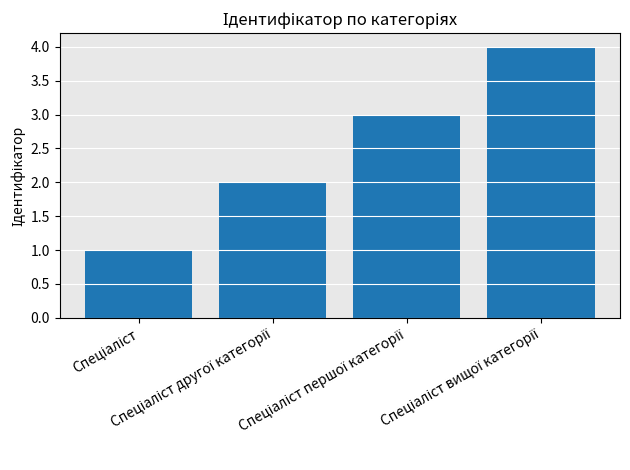

What is the maximum value shown in the chart?

4